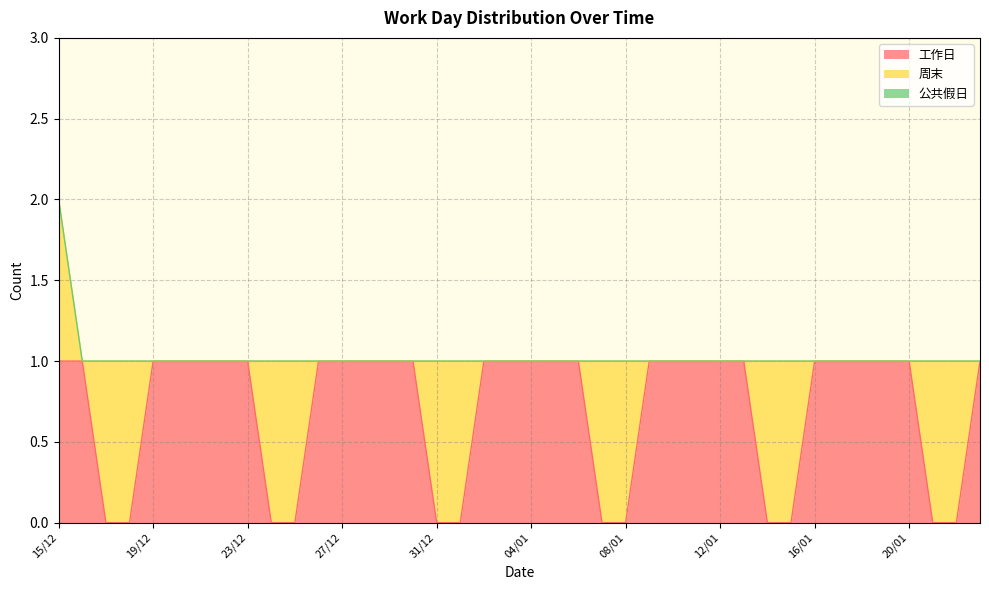

How many data points does each series have?

40